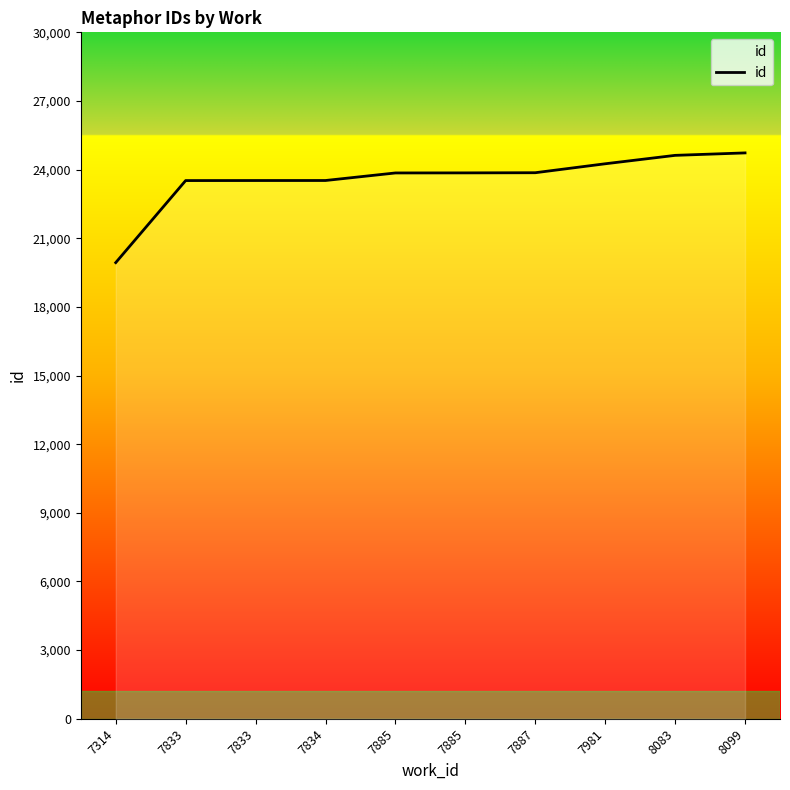

Does the chart display data point markers on the line(s)?

No